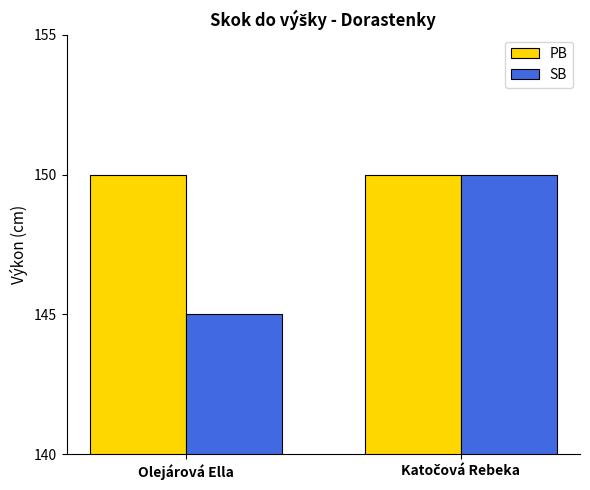

Reading right to left, extract all data points from this chart.

PB: 150	150
SB: 150	145